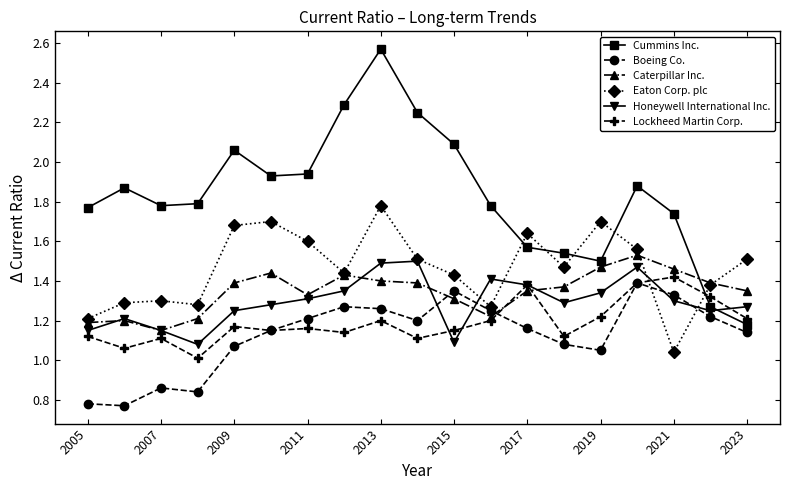

How many categories are shown in the chart?

19